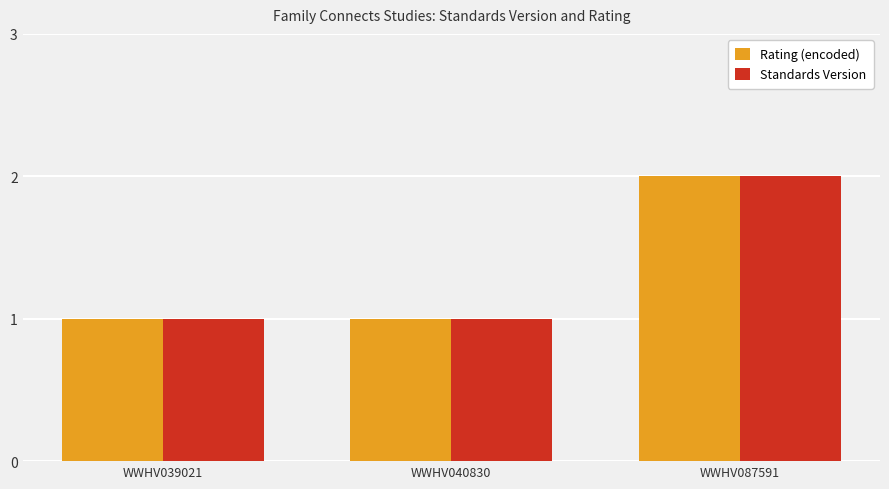

True or false: Rating (encoded) has a value of 1 at WWHV040830.

True